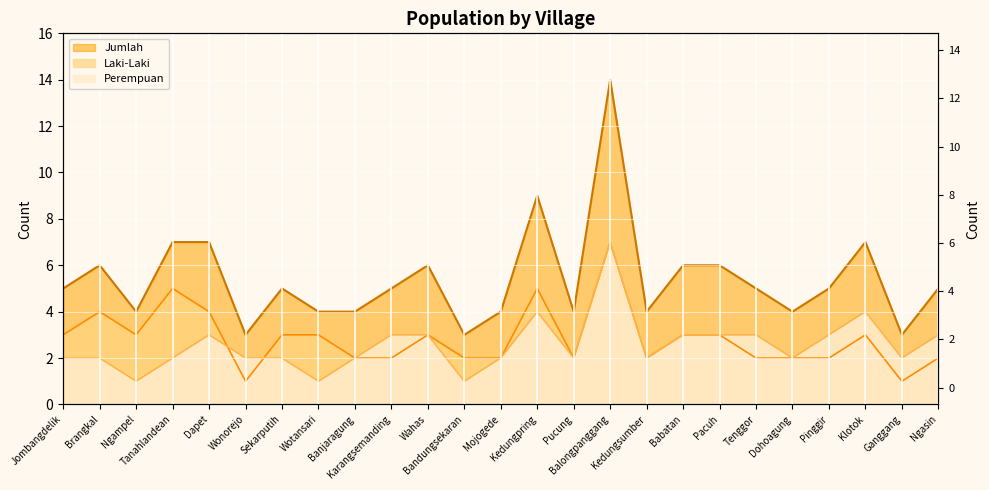

Which has a higher value, Brangkal or Tenggor?

Brangkal